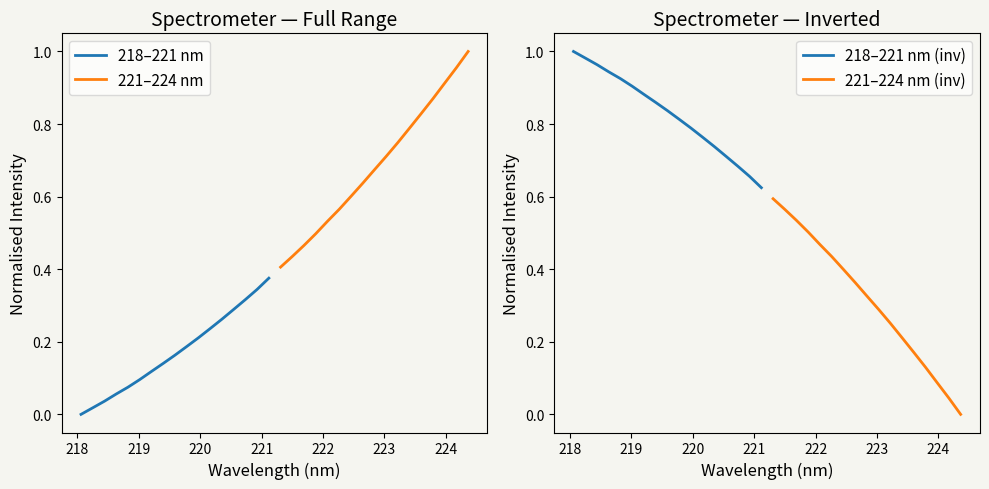

Is it true that 221–224 nm equals 1.5 at 14?

False